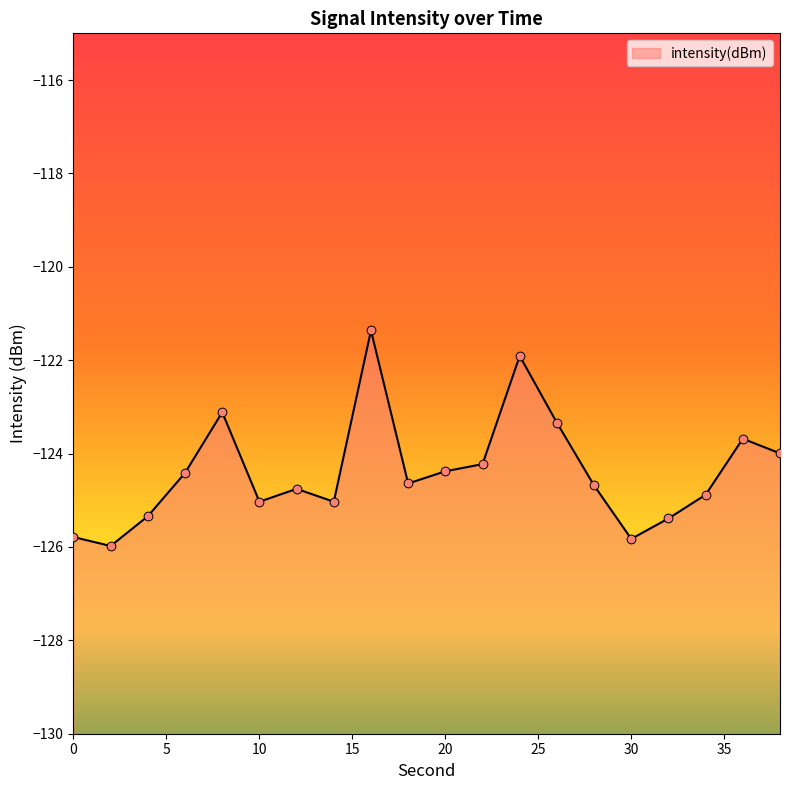

What is the change in value from 28 to 36?

+1.0